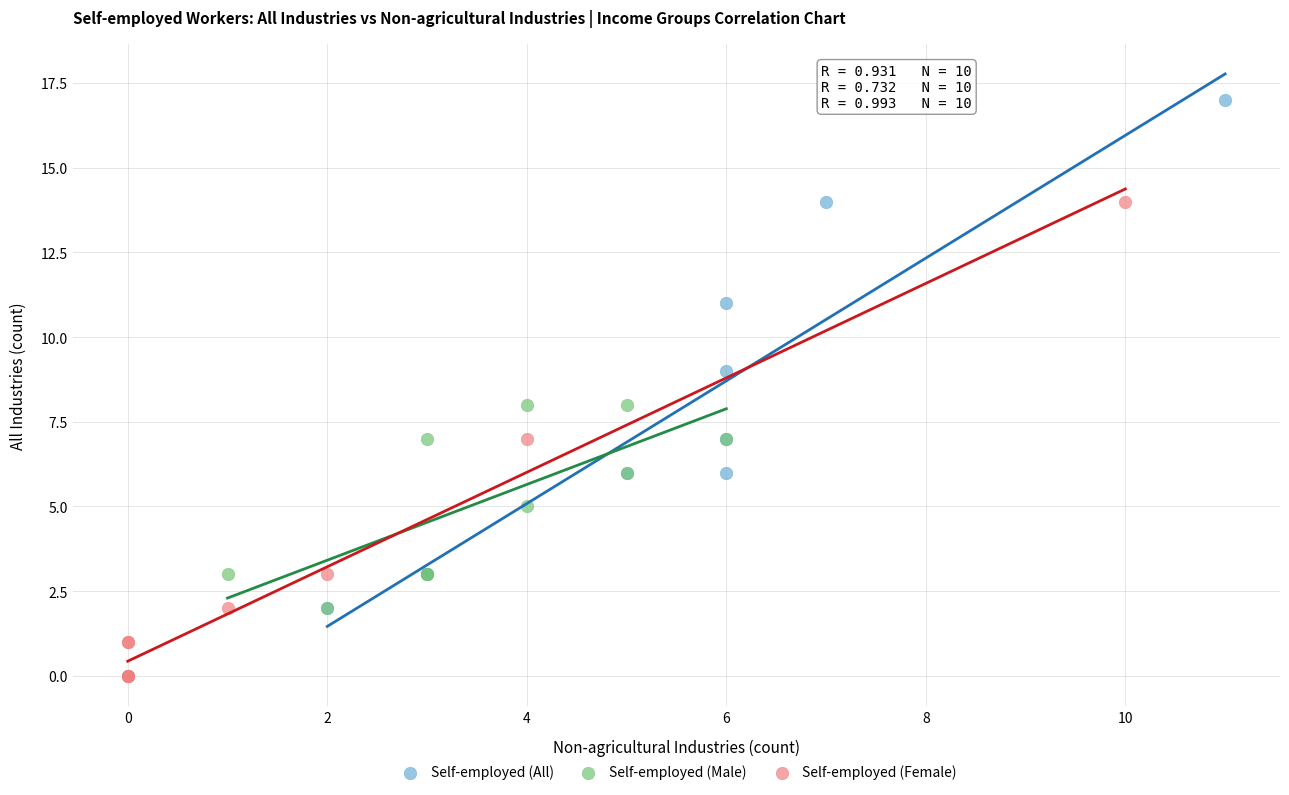

Which series contains the highest Y value?

Self-employed (All)